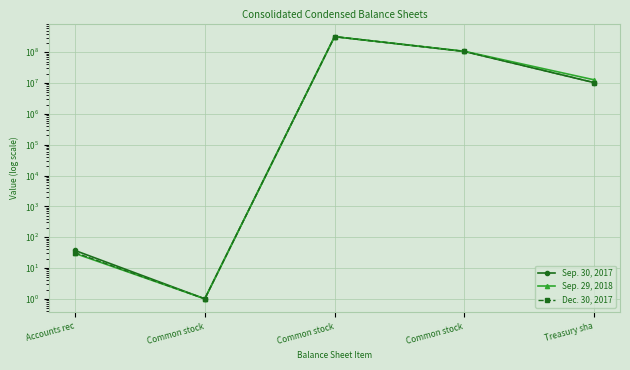

Rank the series by their maximum value, from lowest to highest.

Sep. 30, 2017, Sep. 29, 2018, Dec. 30, 2017